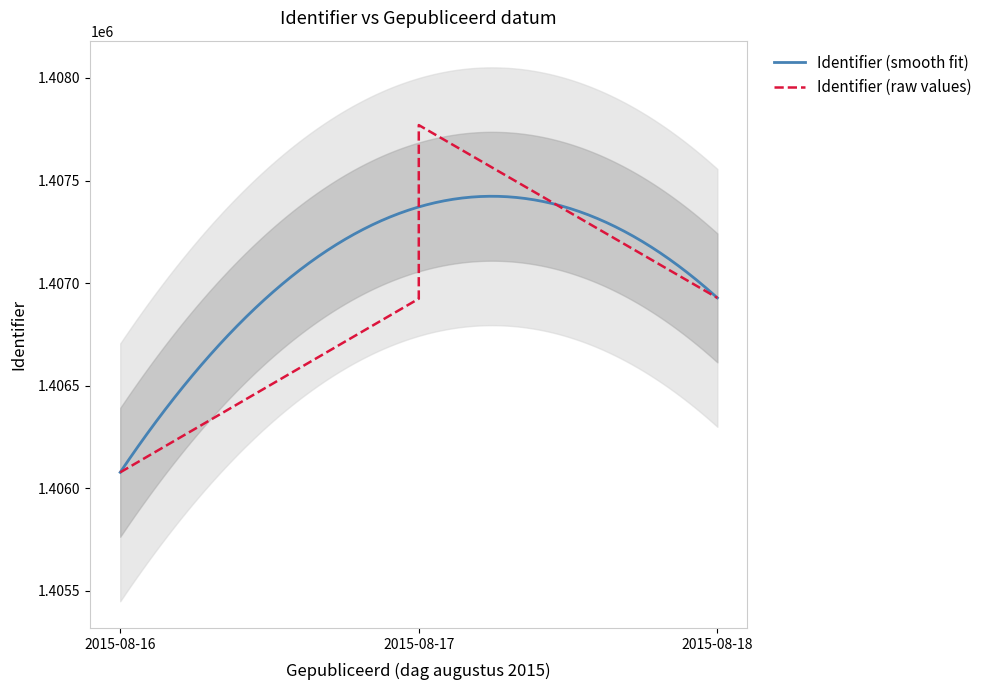

What is the lowest value of the Identifier (smooth fit) series?

1406078.0